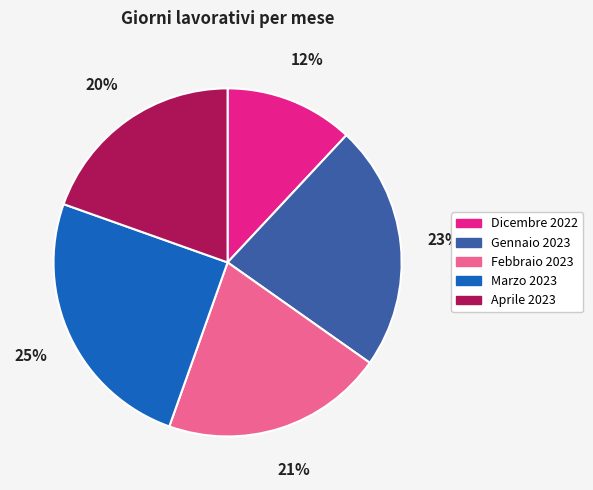

To the nearest percent, what portion does Marzo 2023 represent?

25%